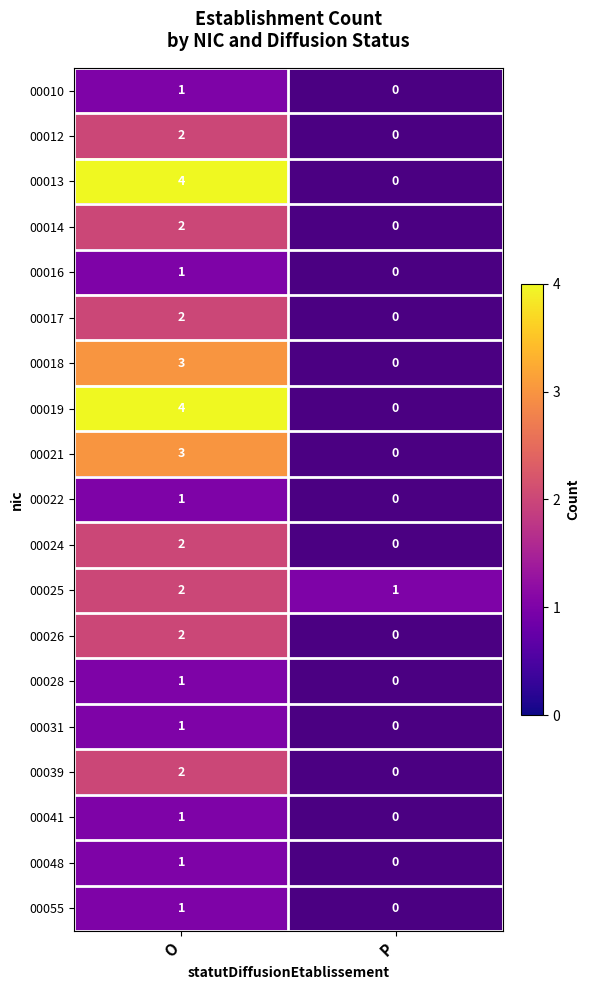

The 00010 series shows 2 at O. True or false?

False